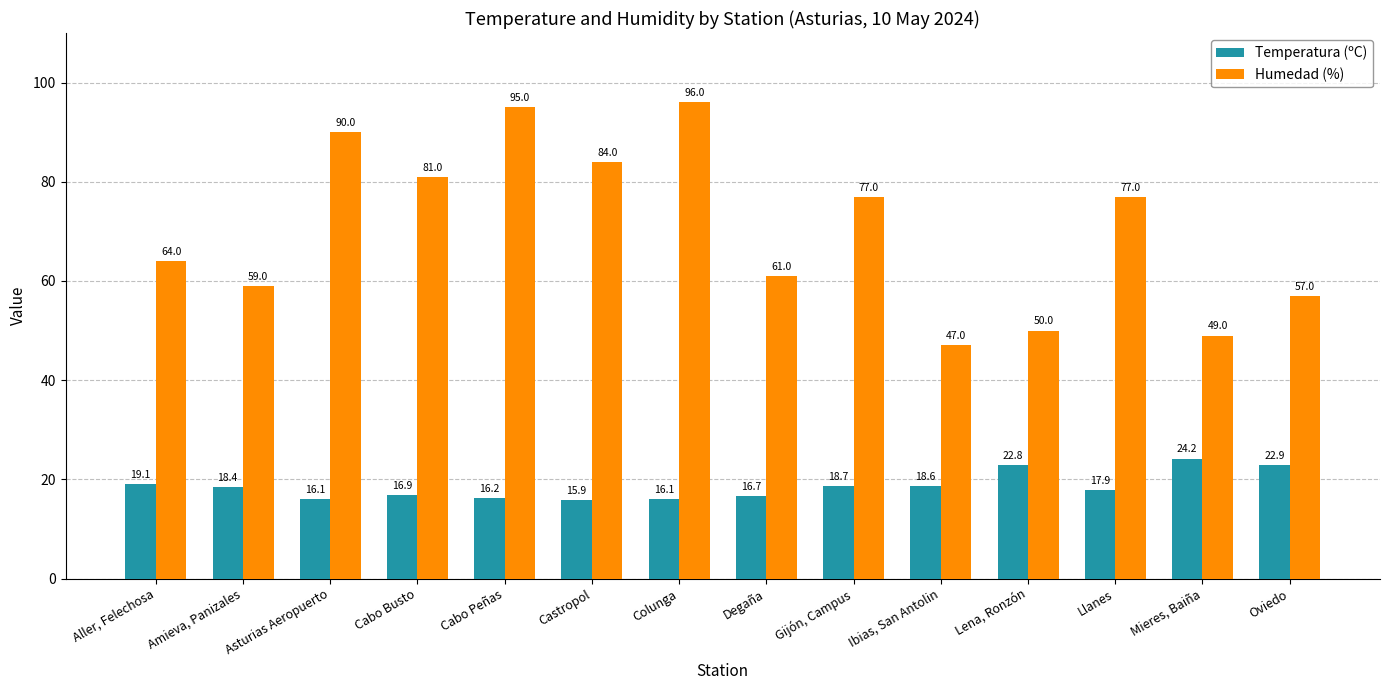

List the series in order of their overall mean, lowest first.

Temperatura (ºC), Humedad (%)